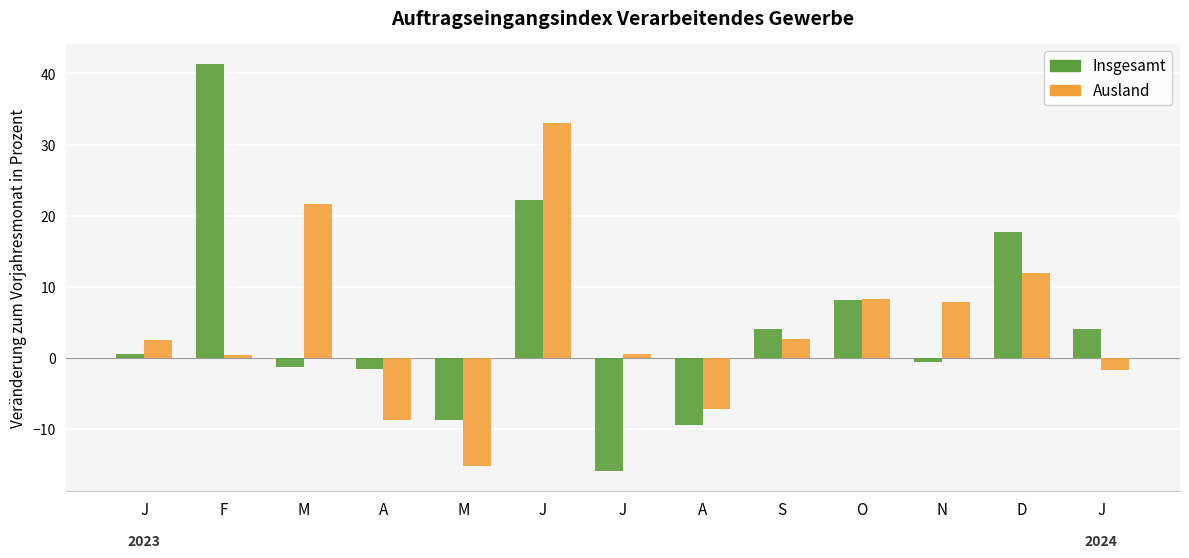

Reading left to right, transcribe all the data shown in this chart.

Insgesamt: 0.5	41.3	-1.3	-1.6	-8.8	22.2	-15.9	-9.4	4.1	8.2	-0.6	17.7	4.0
Ausland: 2.5	0.4	21.6	-8.8	-15.2	33.0	0.5	-7.2	2.6	8.3	7.8	11.9	-1.7